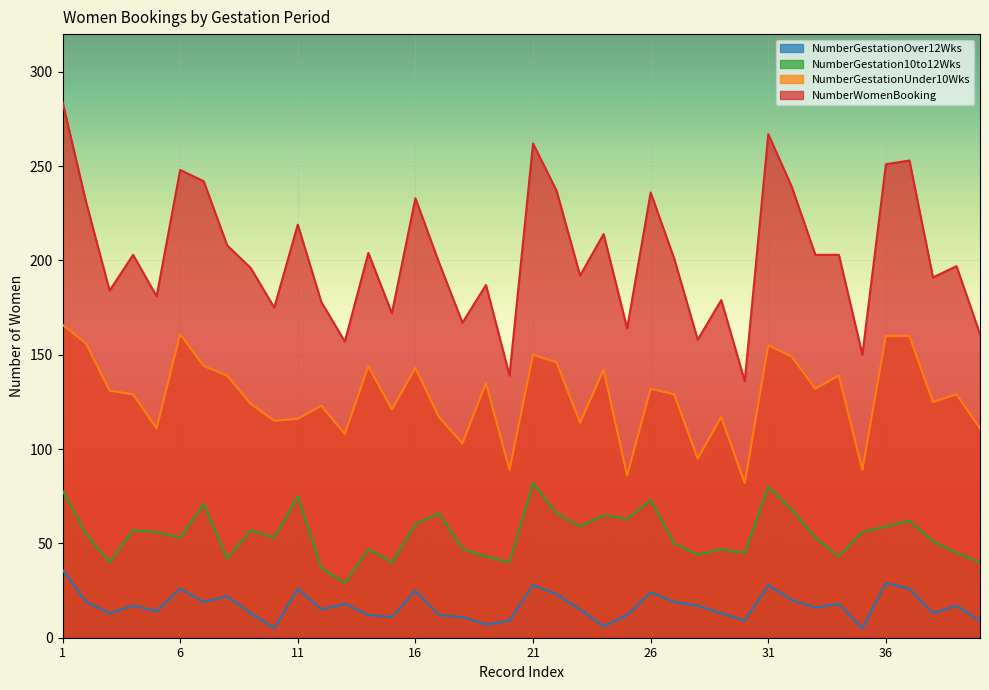

What is the average value of the NumberWomenBooking series?

203